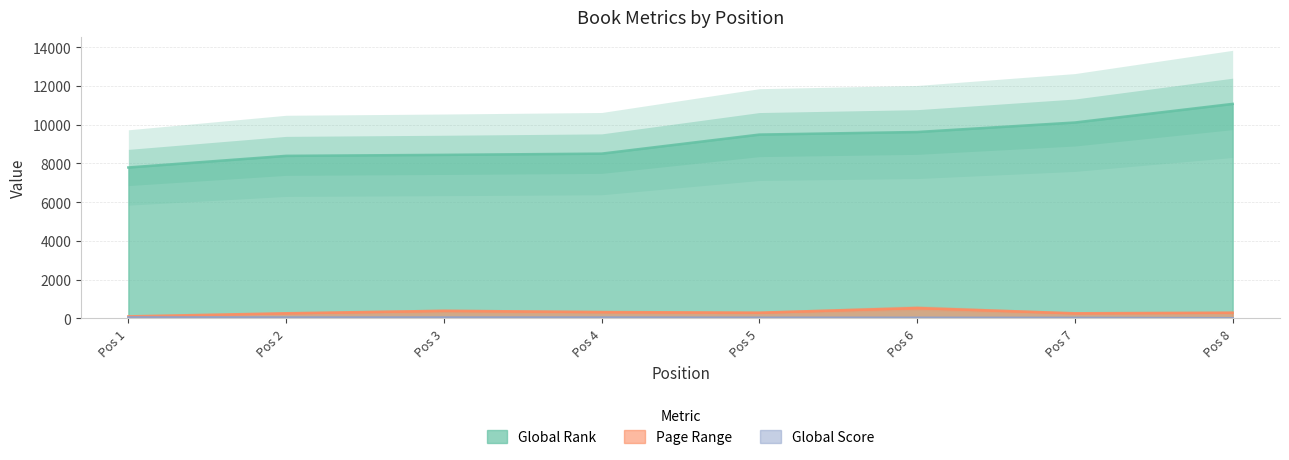

Rank the series by their maximum value, from lowest to highest.

Global Score, Page Range, Global Rank